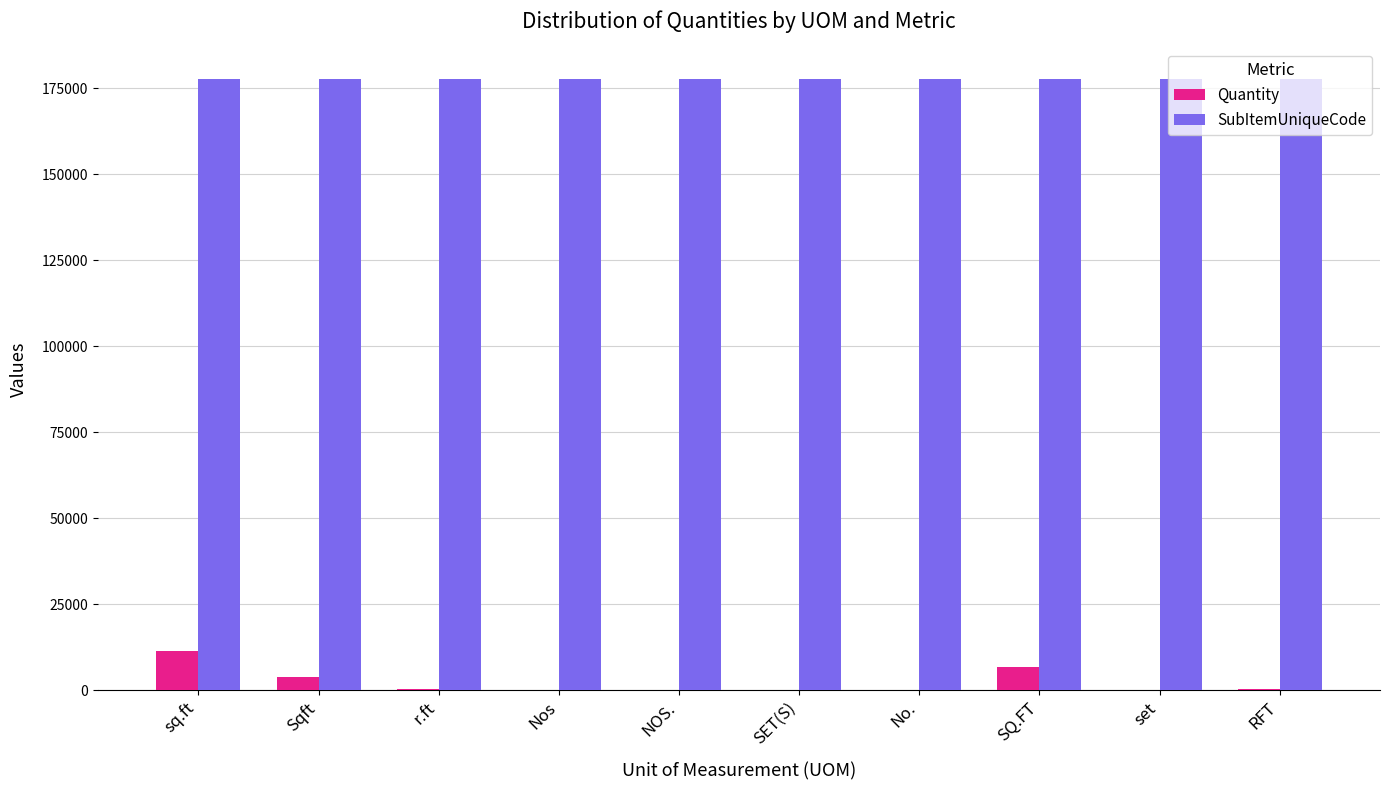

Which series has the largest total across all categories?

SubItemUniqueCode